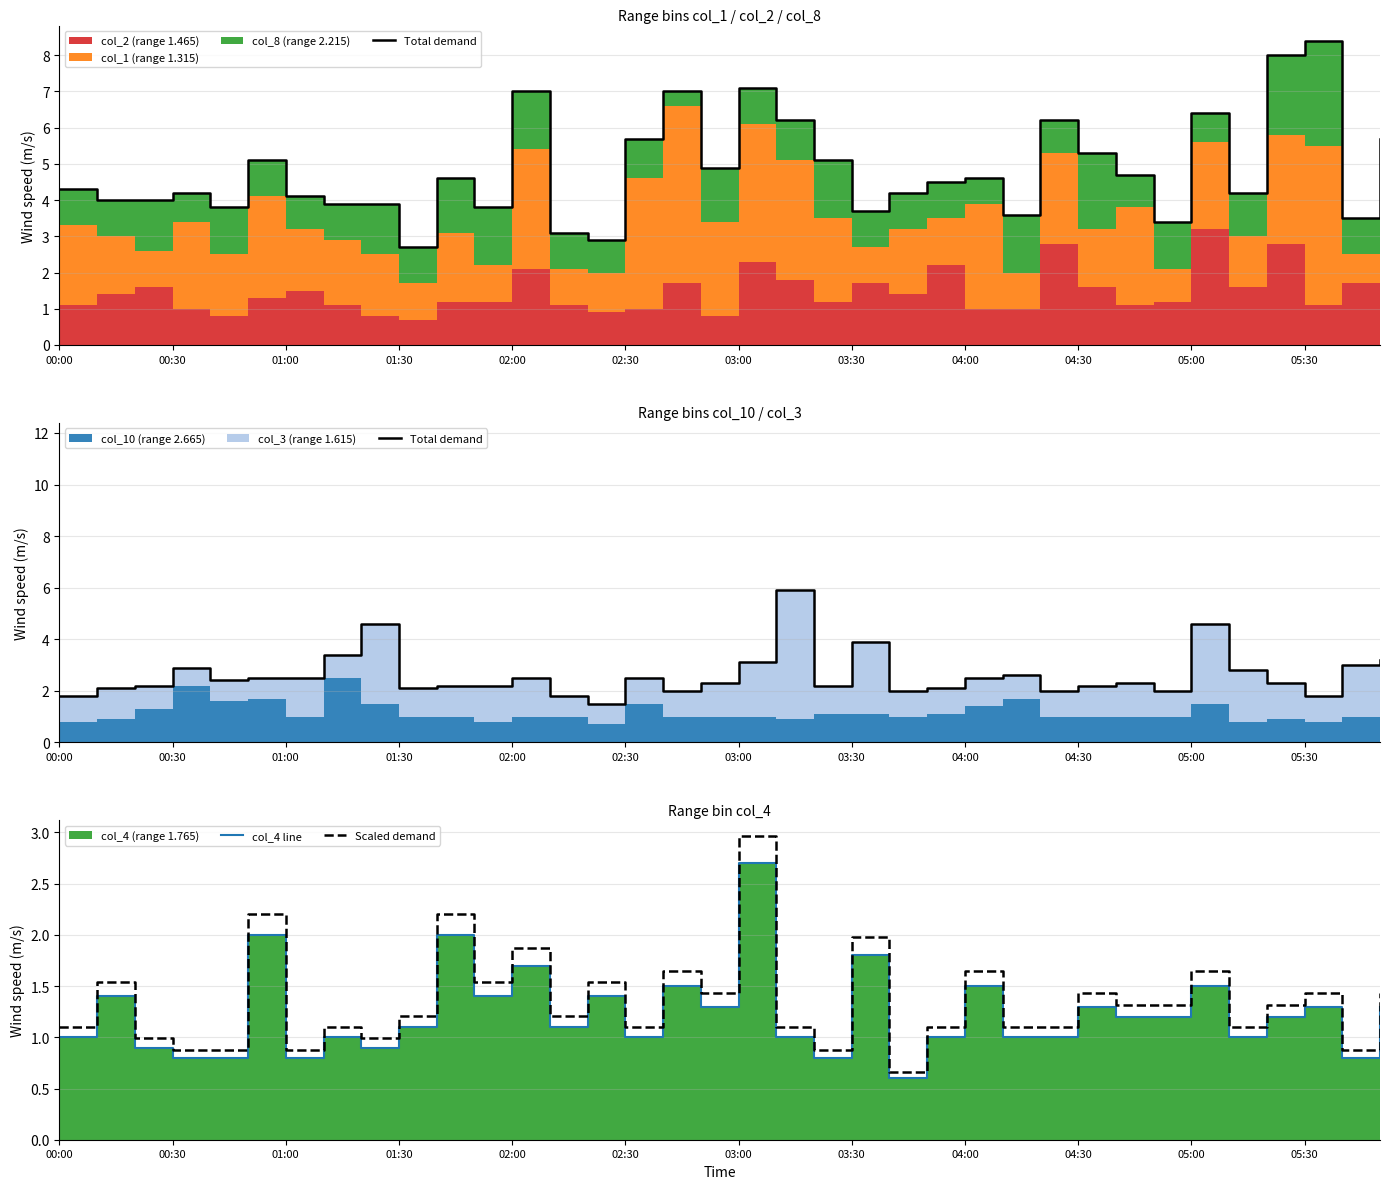

What is the maximum value for Scaled demand?

3.0